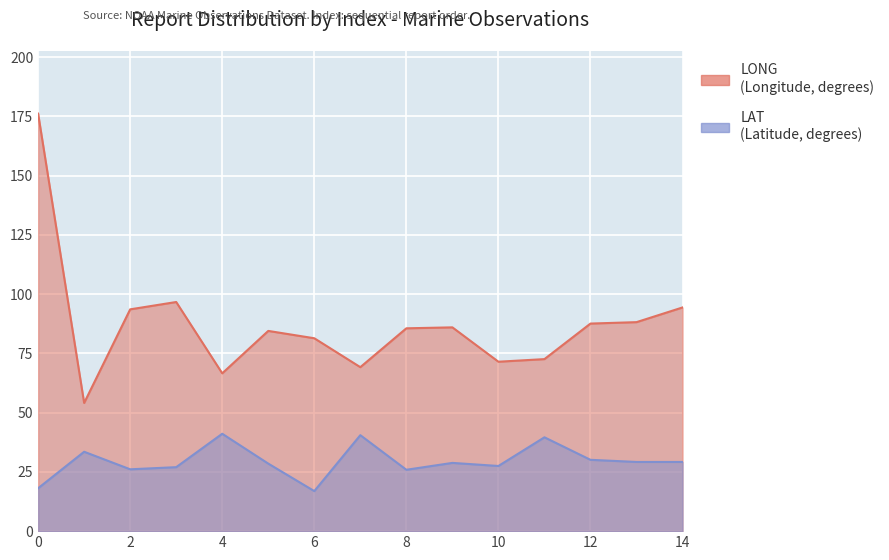

Where is LONG nearest to the value 115?

3